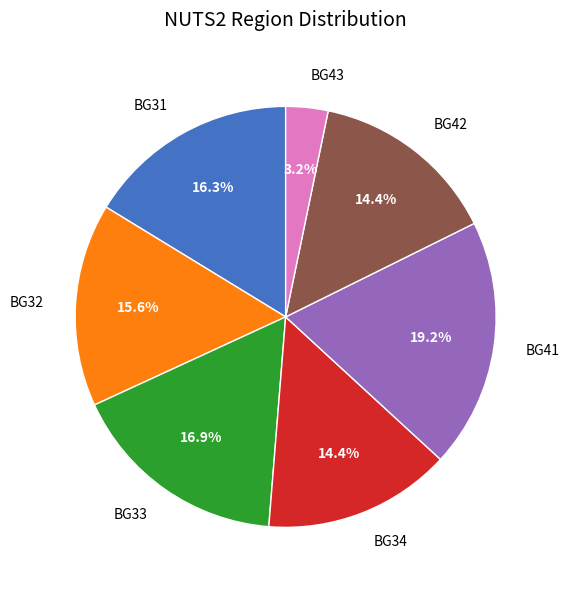

Combined, what portion of the pie is BG32 and BG41?

34.8%